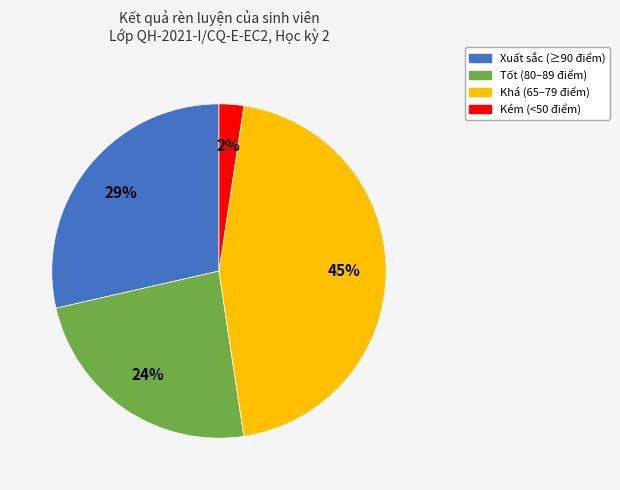

Which has a higher value, Kém or Xuất sắc?

Xuất sắc